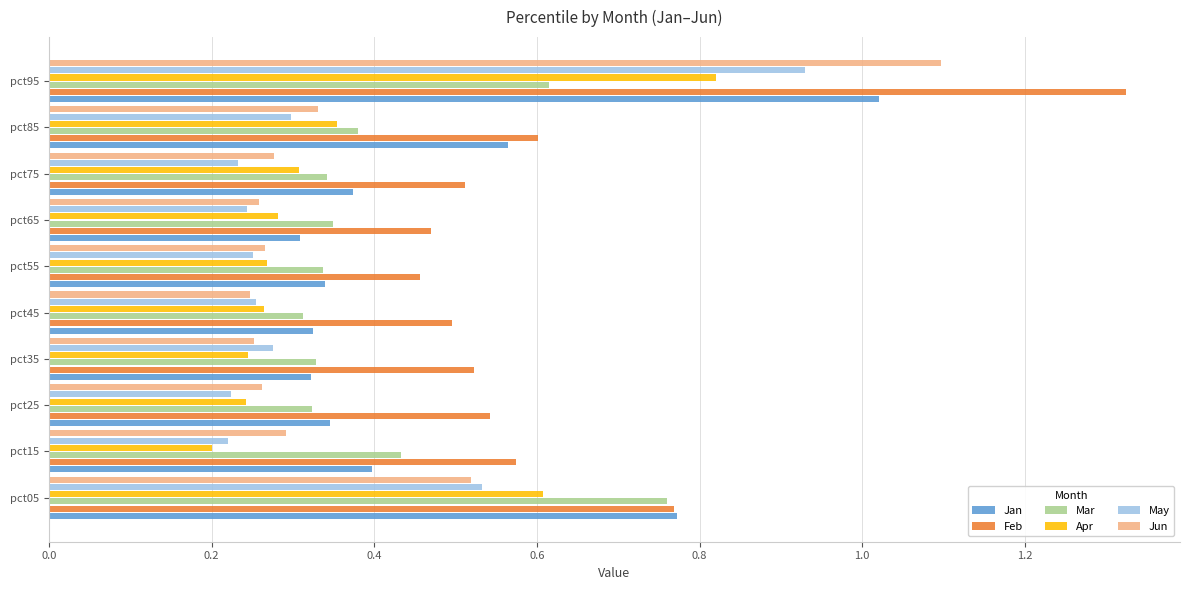

Which series has the largest range (max minus min)?

Feb